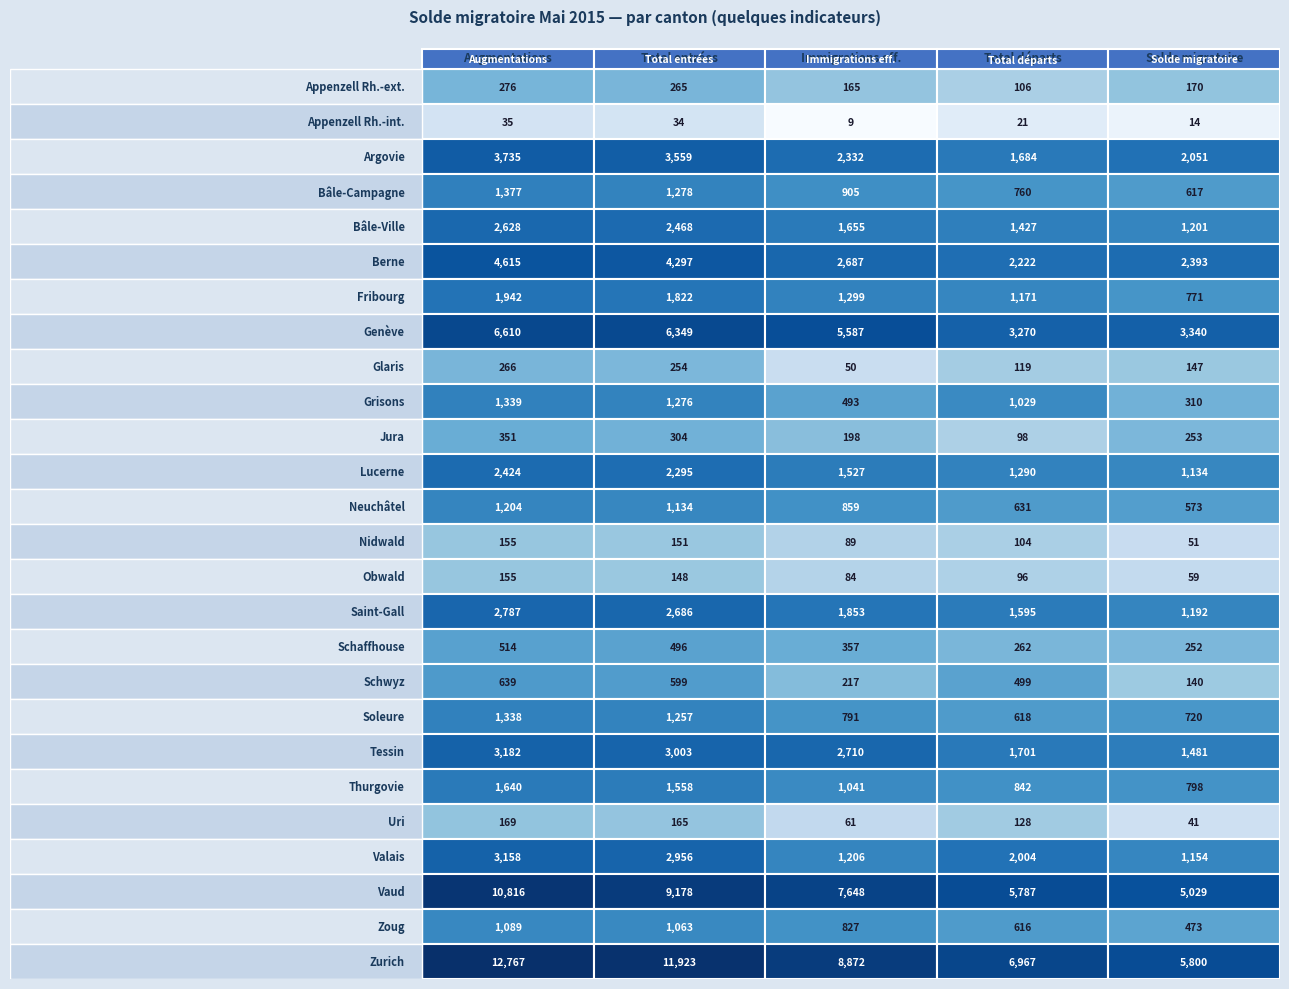

Reading left to right, list all the values displayed in this chart.

Augmentations: 276	35	3735	1377	2628	4615	1942	6610	266	1339	351	2424	1204	155	155	2787	514	639	1338	3182	1640	169	3158	10816	1089	12767
Total entrées: 265	34	3559	1278	2468	4297	1822	6349	254	1276	304	2295	1134	151	148	2686	496	599	1257	3003	1558	165	2956	9178	1063	11923
Immigrations eff.: 165	9	2332	905	1655	2687	1299	5587	50	493	198	1527	859	89	84	1853	357	217	791	2710	1041	61	1206	7648	827	8872
Total départs: 106	21	1684	760	1427	2222	1171	3270	119	1029	98	1290	631	104	96	1595	262	499	618	1701	842	128	2004	5787	616	6967
Solde migratoire: 170	14	2051	617	1201	2393	771	3340	147	310	253	1134	573	51	59	1192	252	140	720	1481	798	41	1154	5029	473	5800